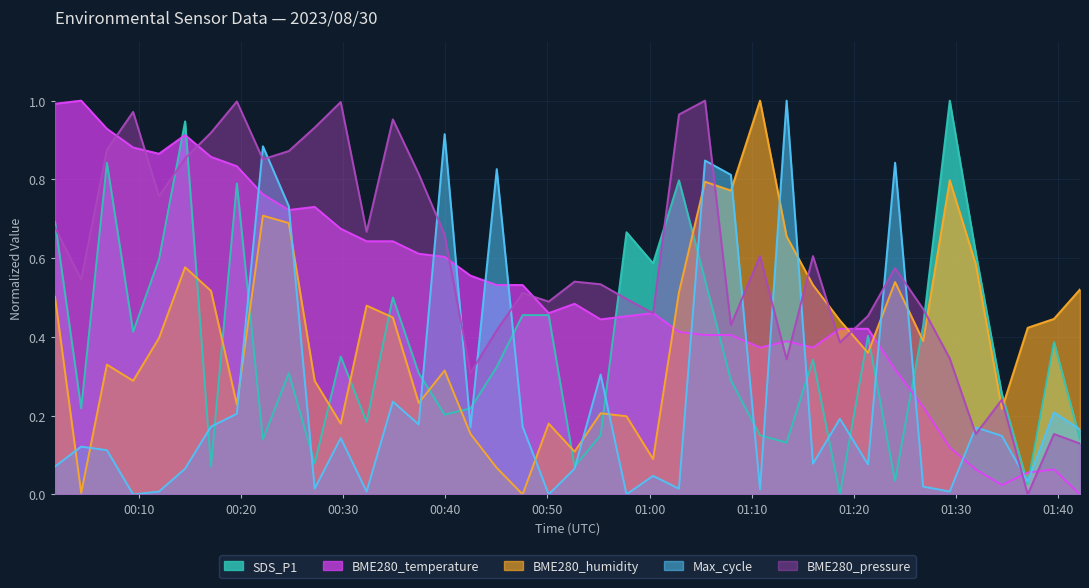

Is the value of BME280_pressure at 2023/08/30 00:19:36 greater than the value of BME280_temperature at 2023/08/30 00:52:39?

Yes